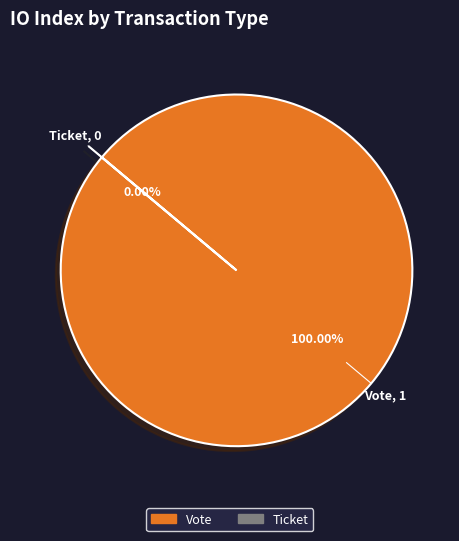

Does Vote represent more than half of the total?

Yes